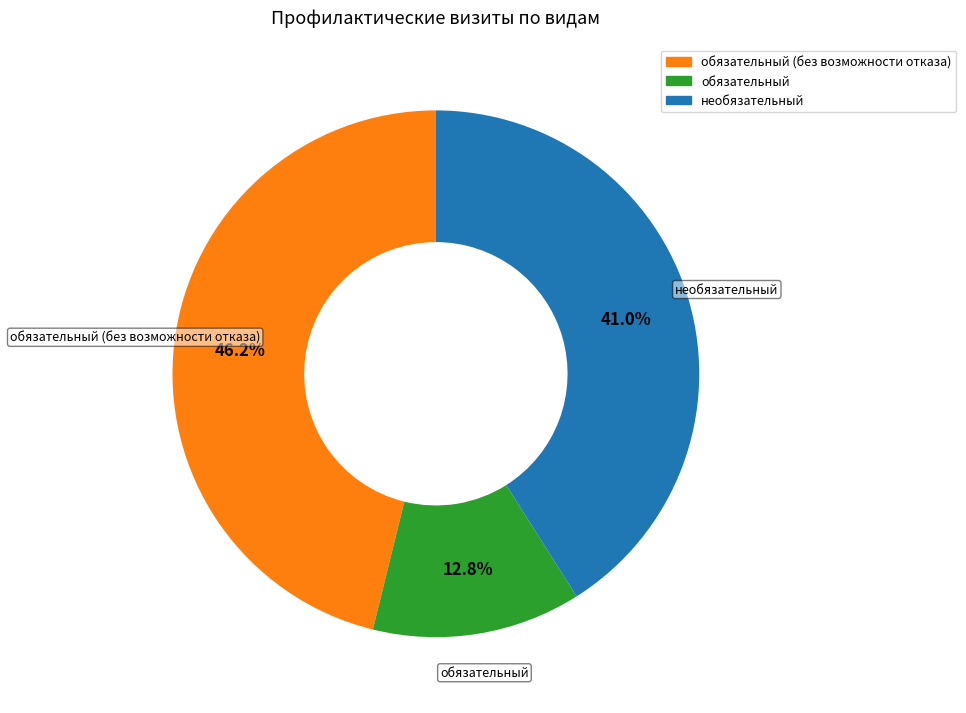

Rank the categories by value from highest to lowest.

обязательный (без возможности отказа), необязательный, обязательный